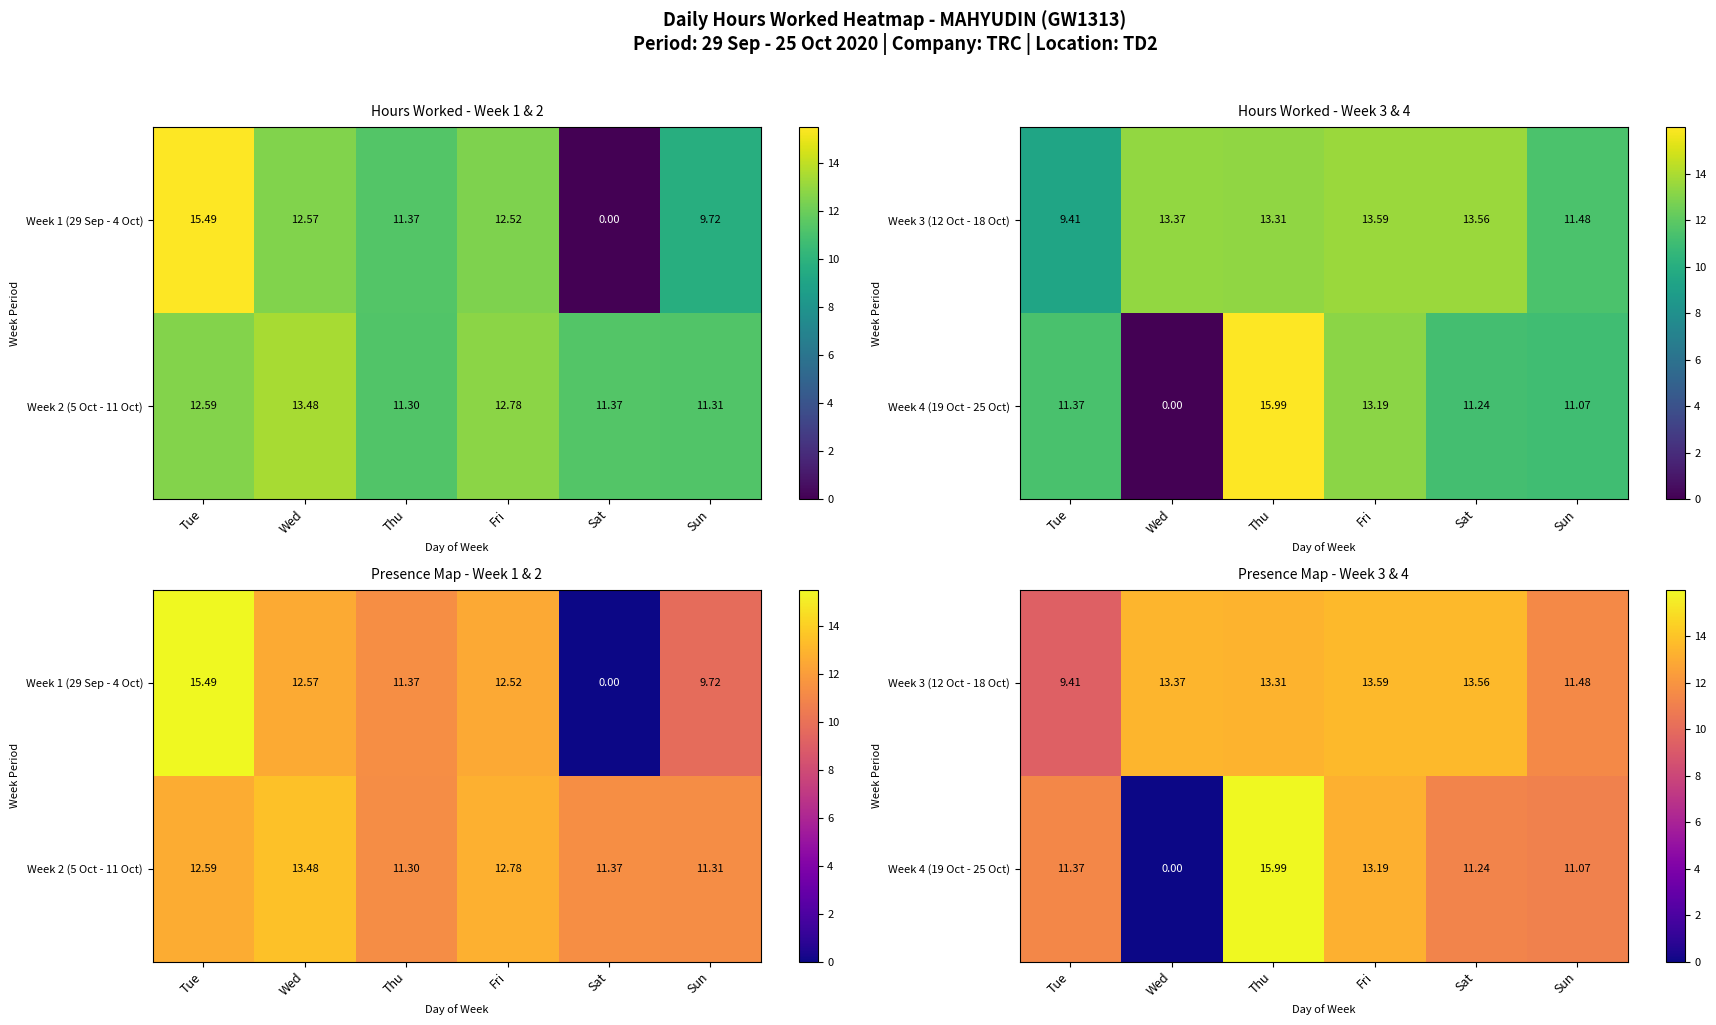

Is it true that Week 3 (12 Oct - 18 Oct) equals 23.7 at Sat?

False